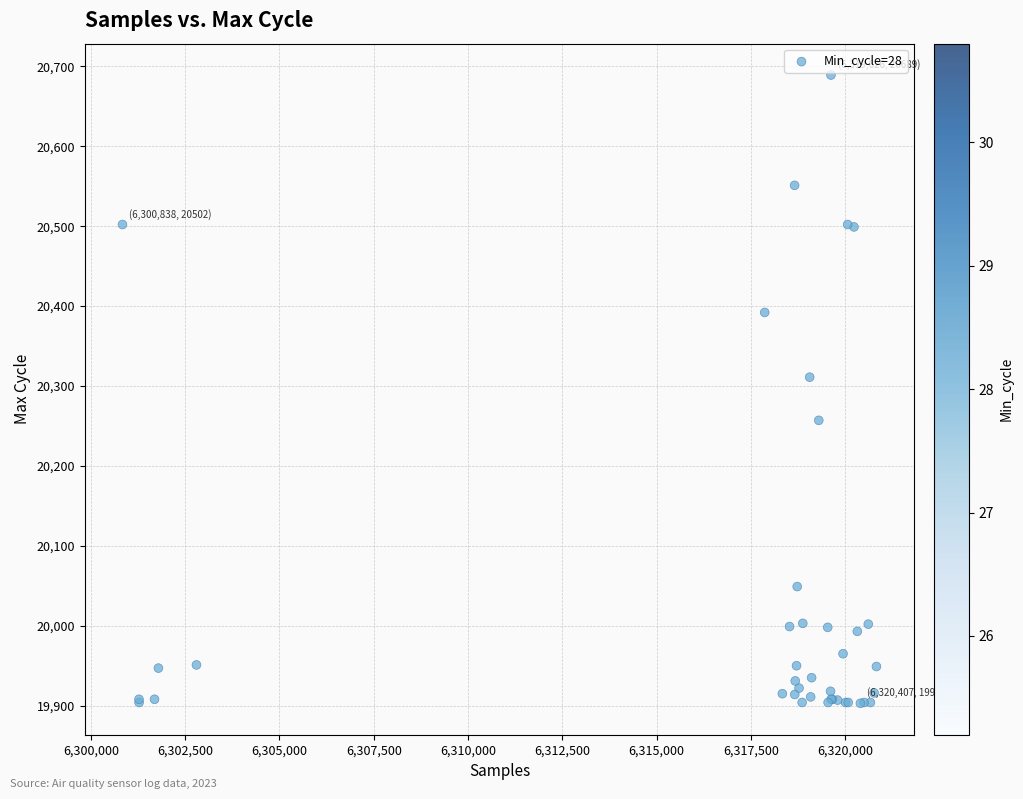

What Y value in the scatter plot is closest to 20296?

20311